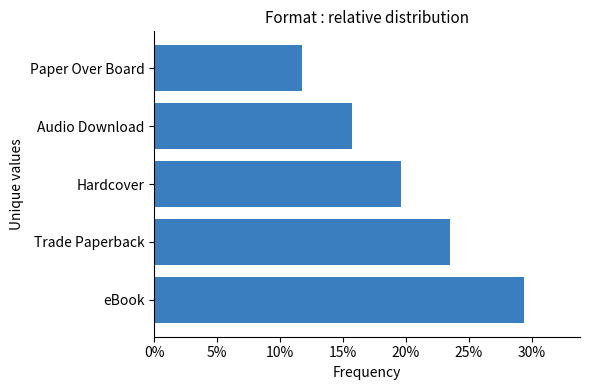

List the labels in order of value, smallest first.

Paper Over Board, Audio Download, Hardcover, Trade Paperback, eBook